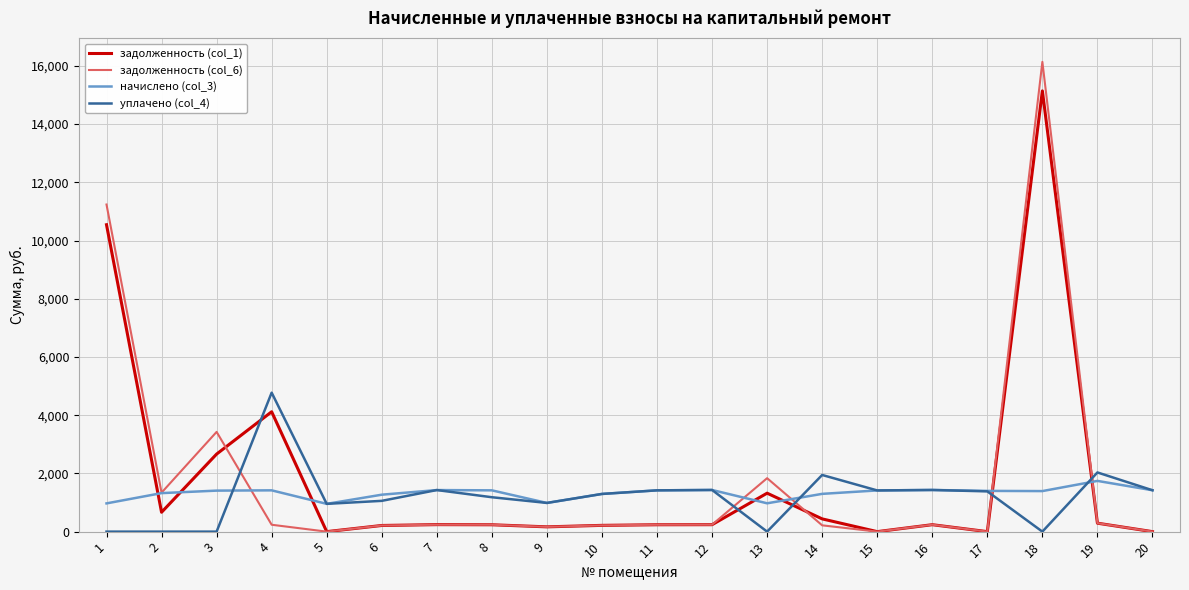

What is the total value across all series at 5?

1908.0